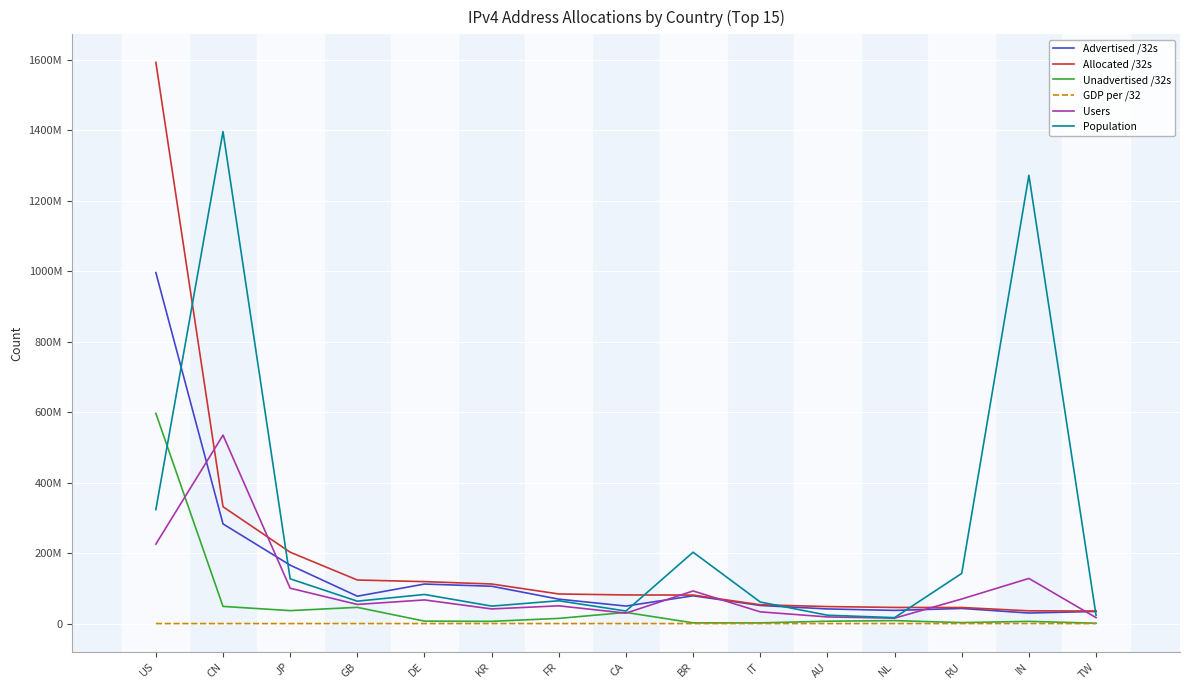

What are all the series names shown in the legend?

Advertised /32s, Allocated /32s, Unadvertised /32s, GDP per /32, Users, Population